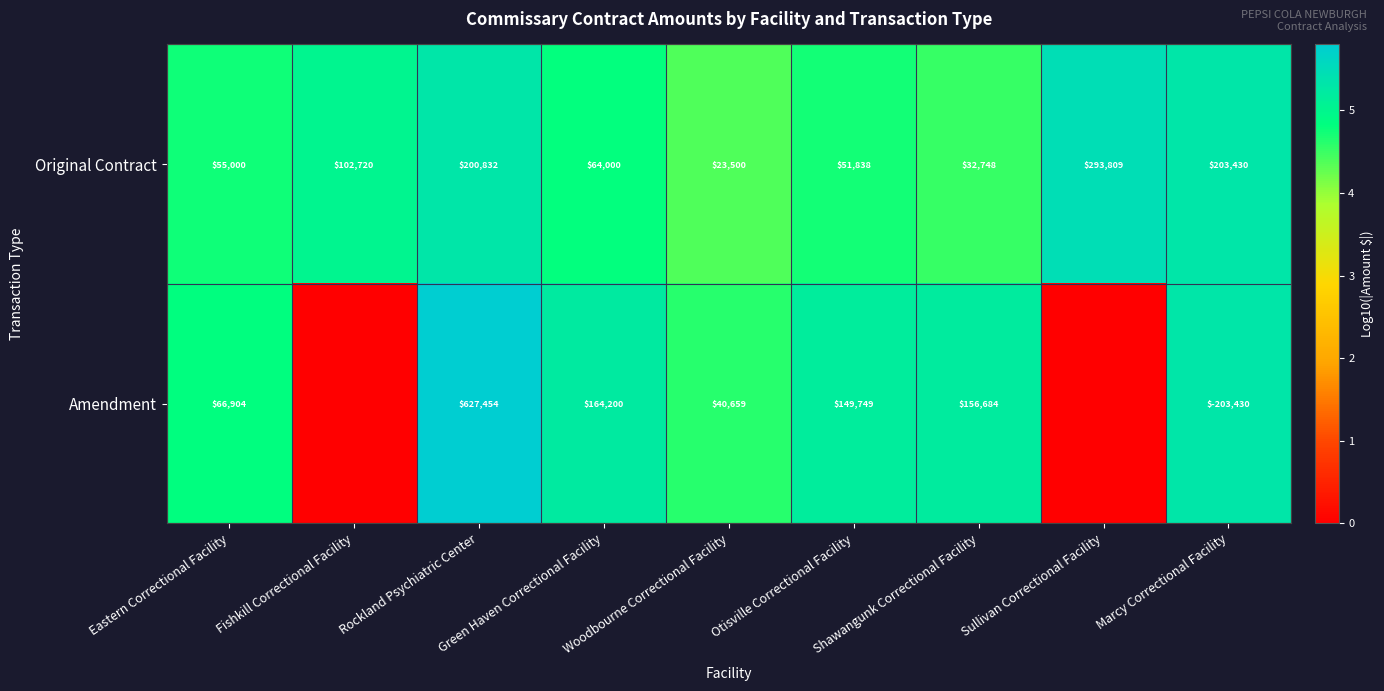

At which label is Original Contract closest to 158654?

Rockland Psychiatric Center